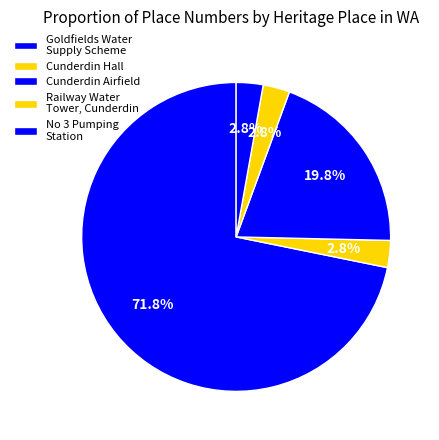

True or false: Cunderdin Hall accounts for 11% of the total.

False